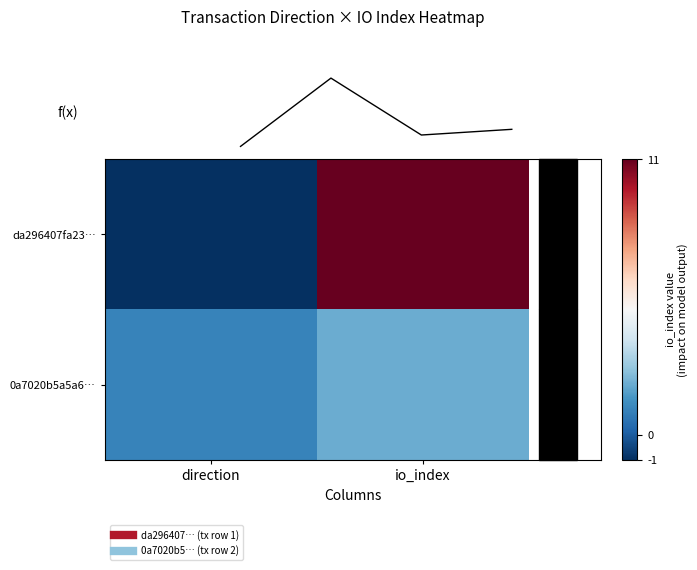

What value does the 0a7020b5a5a60cba4ec1204b11a0ff538867698 series have at 1?

2